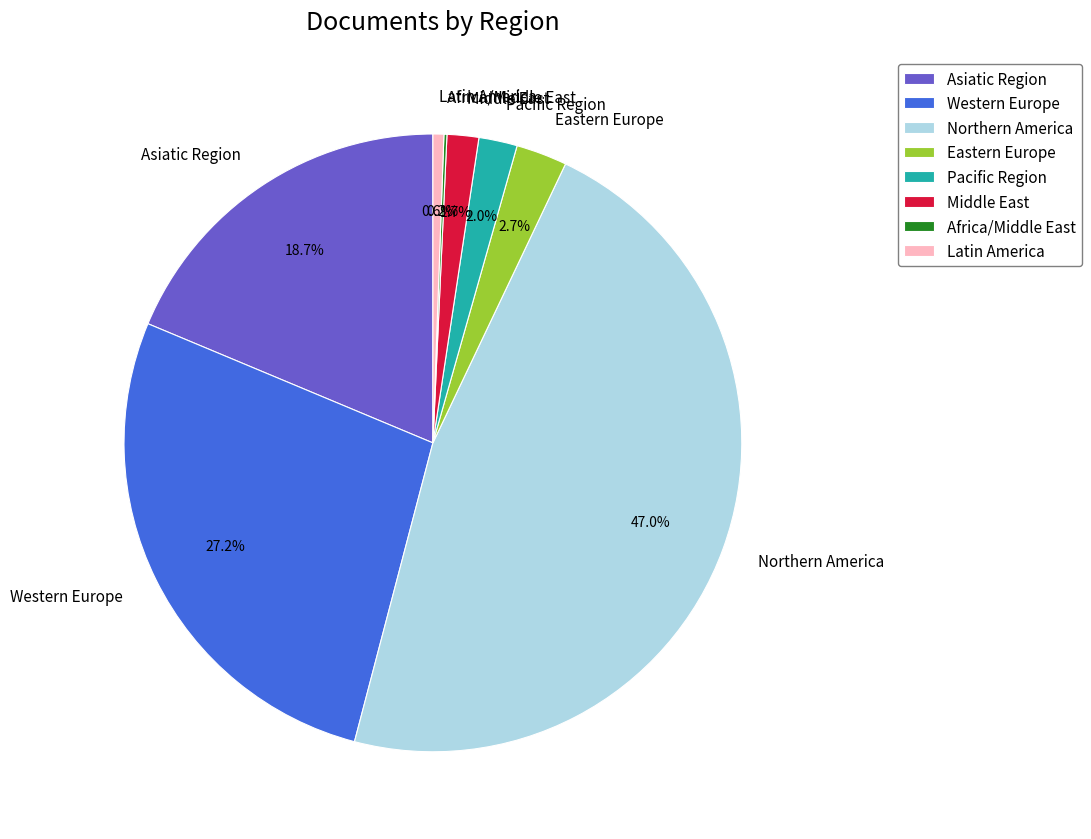

To the nearest percent, what percentage of the pie is Latin America?

1%